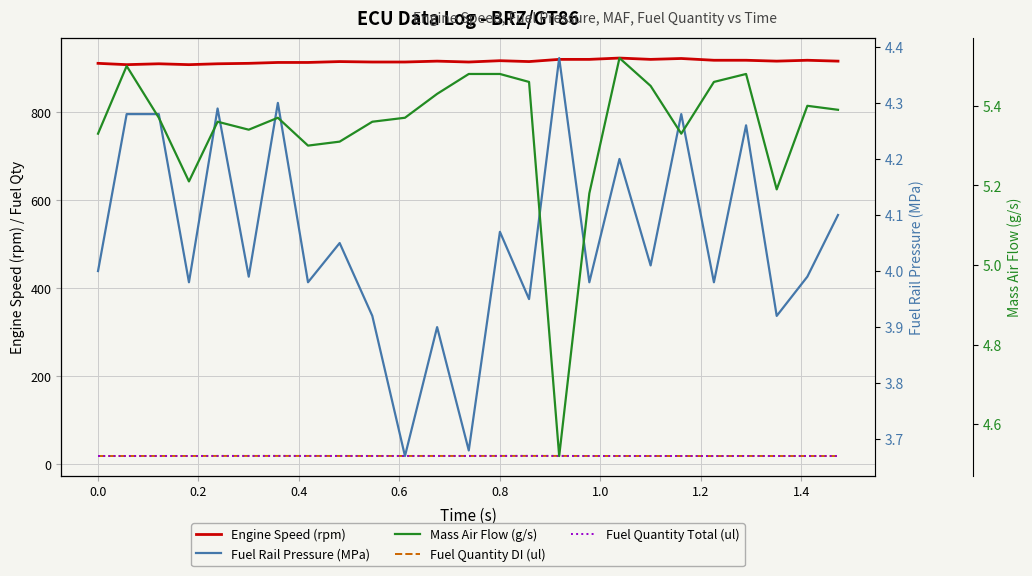

What is the value of the Fuel Rail Pressure (MPa) point at the 16th from the left?

4.4